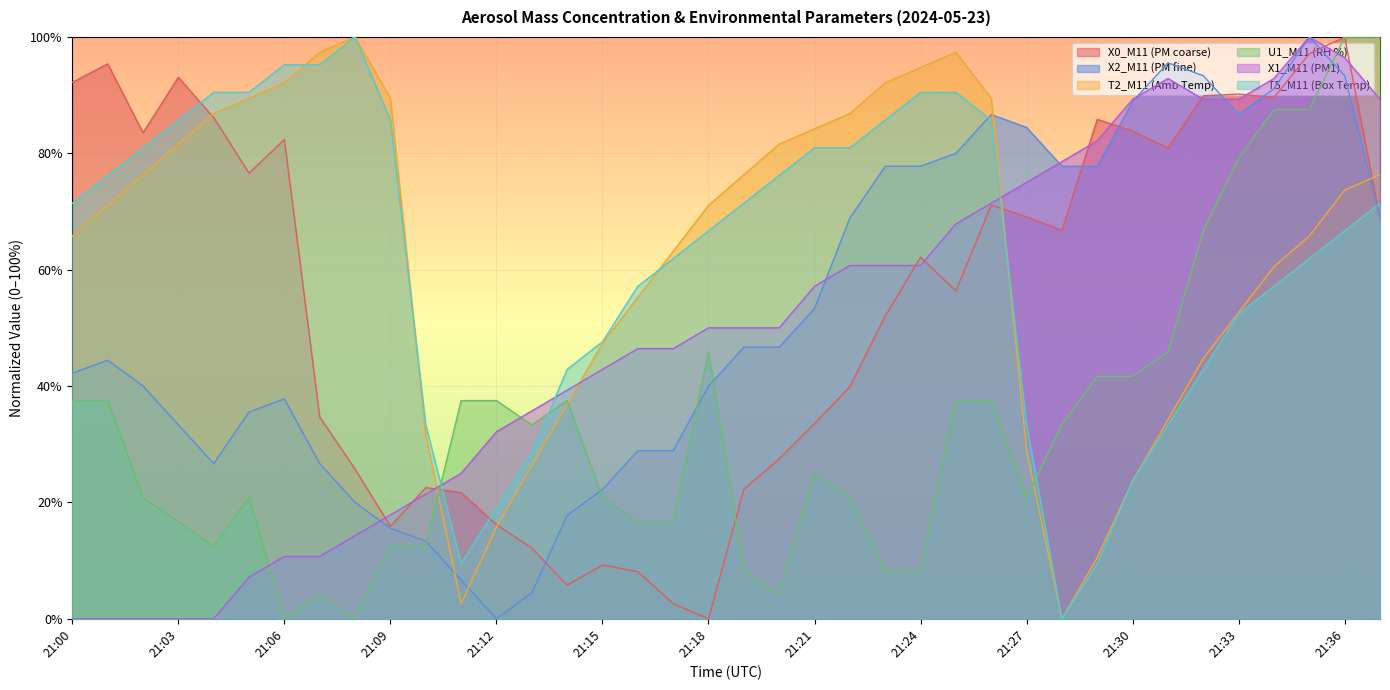

Which category has the lowest value across all series?

21:18